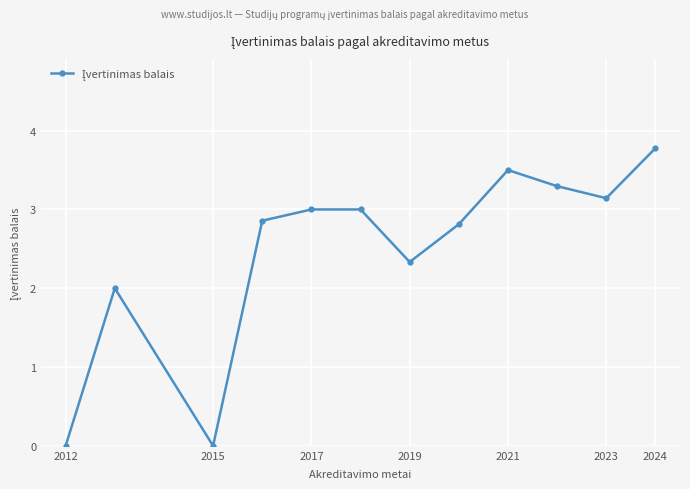

How many distinct data groups are displayed?

1